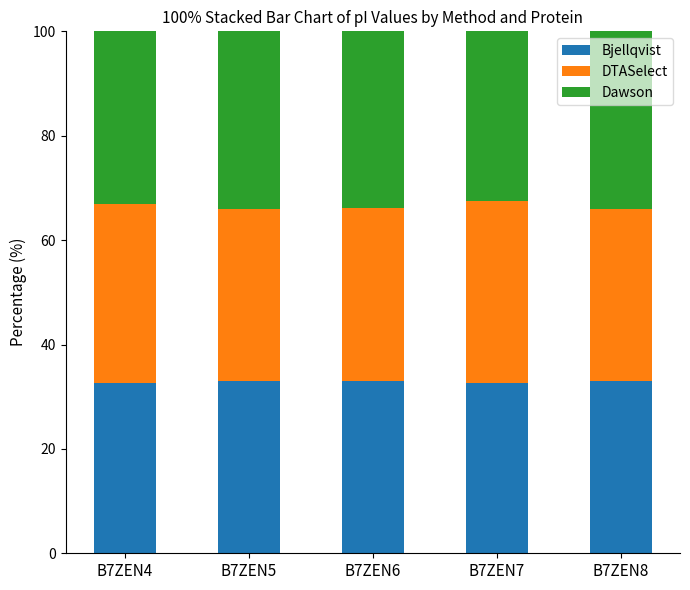

The value of Bjellqvist at B7ZEN4 is 17.9. True or false?

False